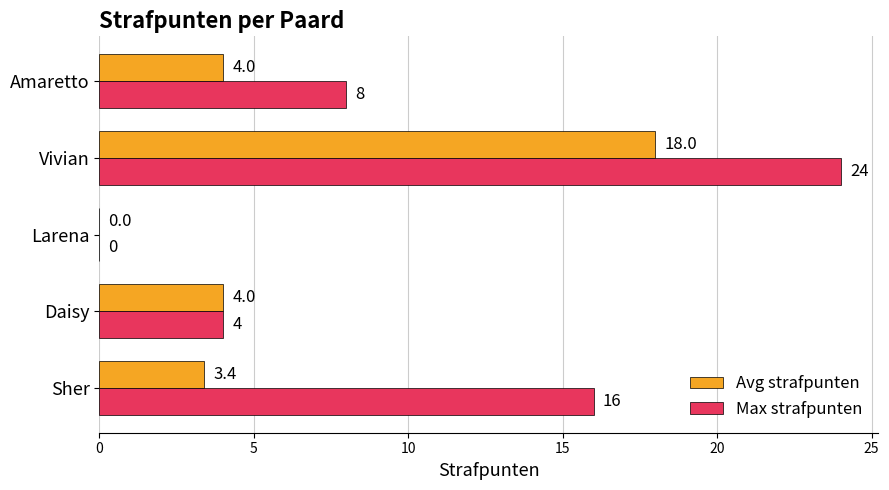

Which series changed the most between Daisy and Amaretto?

Max strafpunten